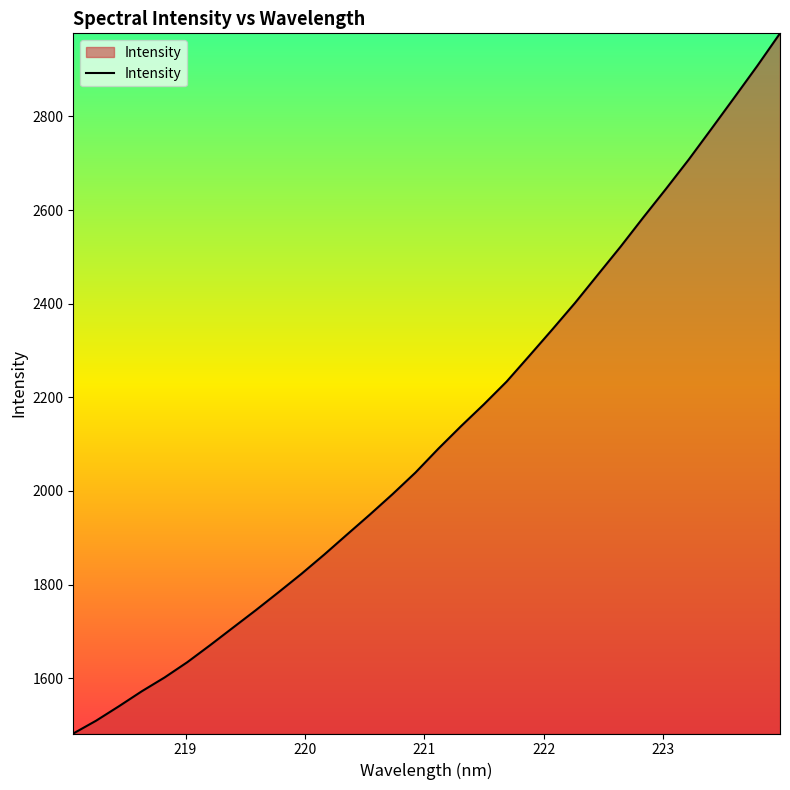

What is the minimum value shown in the chart?

1481.8